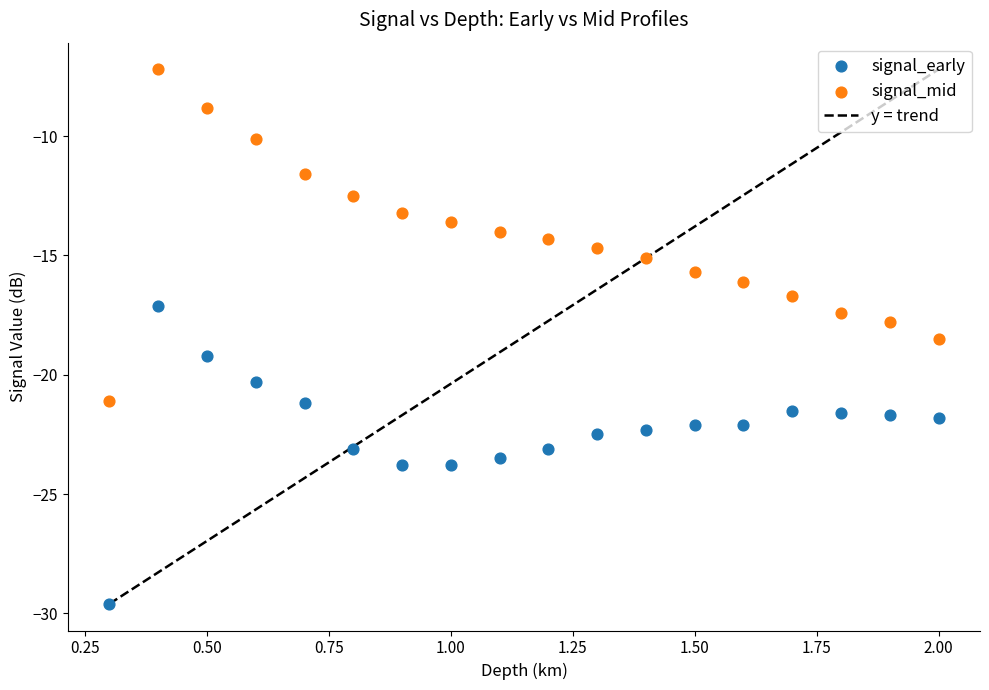

Which series has the widest spread of Y values?

signal_mid